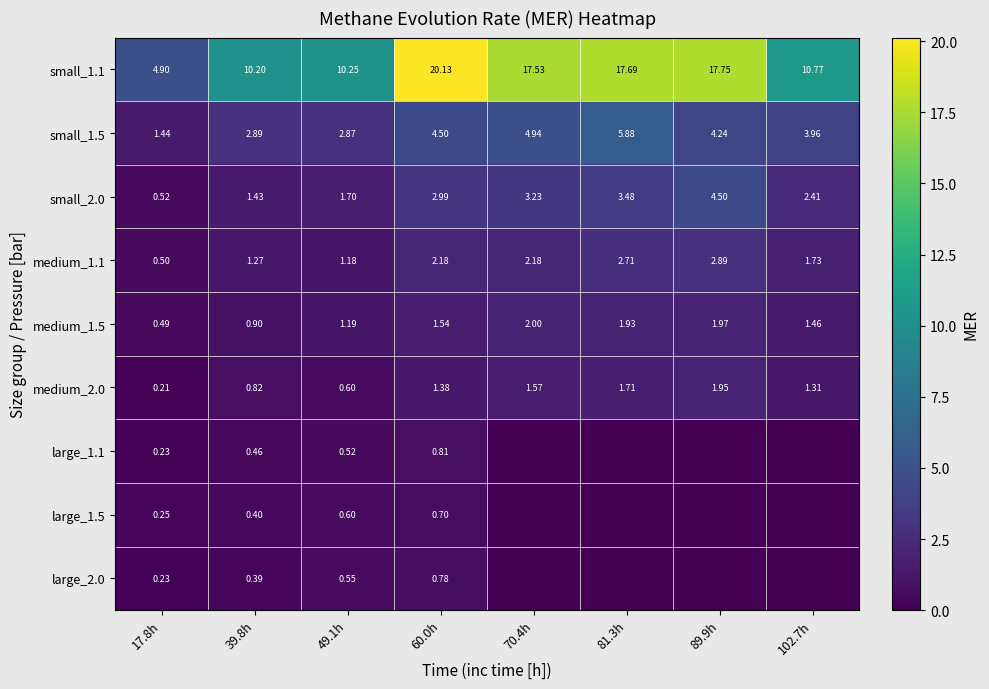

Is the value of small_1.5 at 49.1h greater than the value of large_1.5 at 17.8h?

Yes